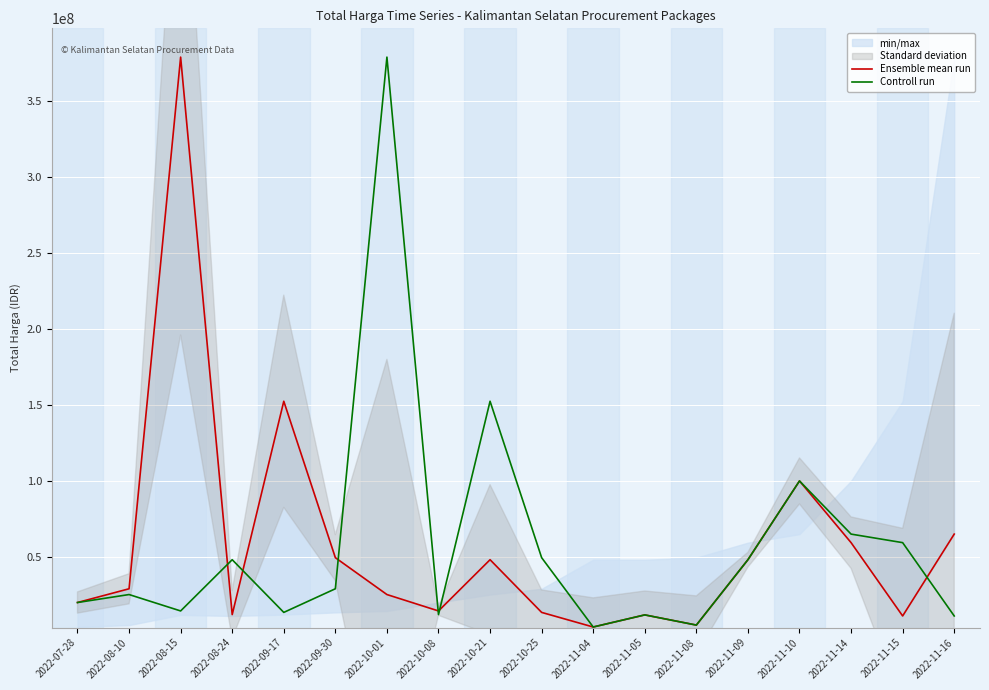

Reading left to right, what are all the values shown in this chart?

Ensemble mean run: 19950000	29000000	379075000	12000000	152477000	49478000	25200000	14400000	48140000	13442000	3825000	11800000	5093000	48140000	100000000	59375000	11100000	65000000
Controll run: 19950000	25200000	14400000	48140000	13442000	29000000	379075000	12000000	152477000	49478000	3825000	11800000	5093000	48140000	100000000	65000000	59375000	11100000